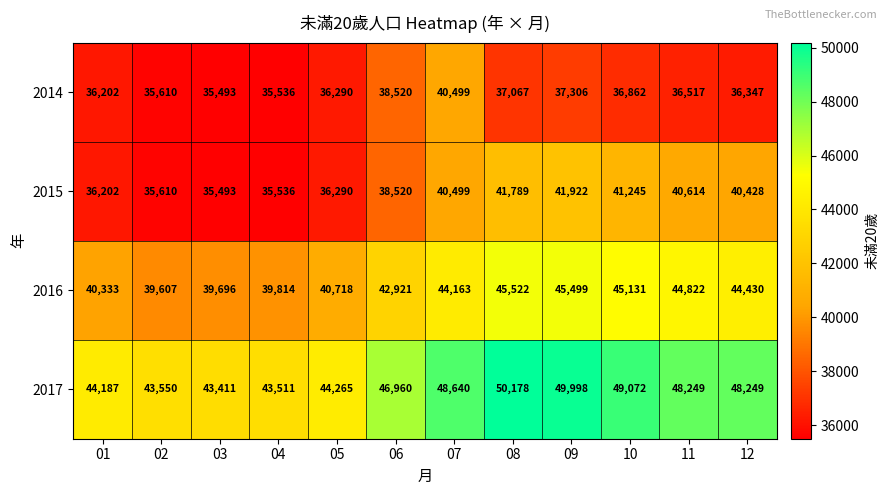

Rank the series by their average value, from lowest to highest.

2014, 2015, 2016, 2017